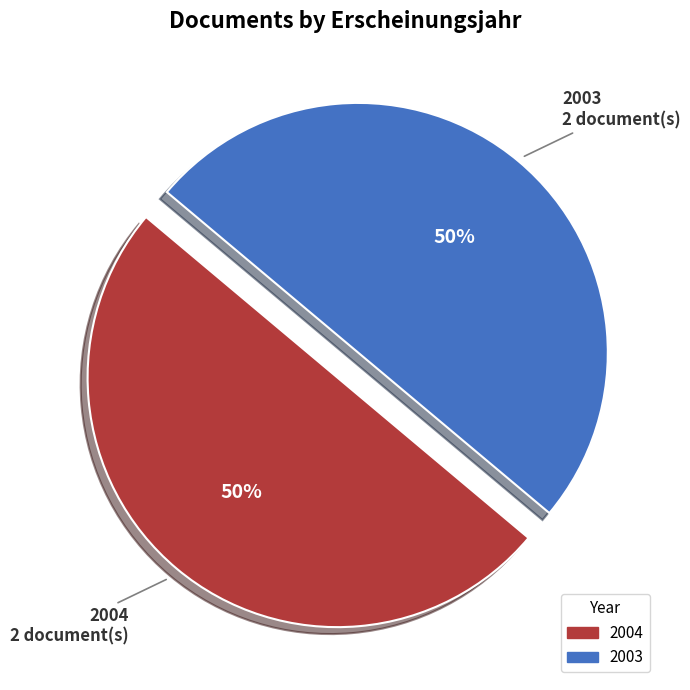

To the nearest percent, what is the average slice percentage?

50%